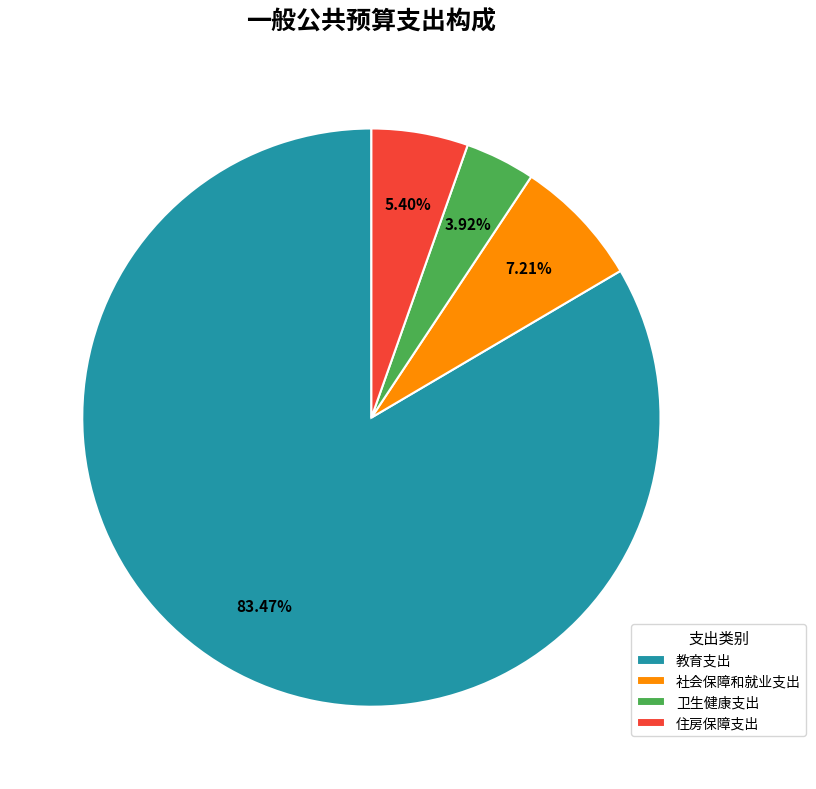

Do 教育支出 and 卫生健康支出 together represent more than half of the pie?

Yes